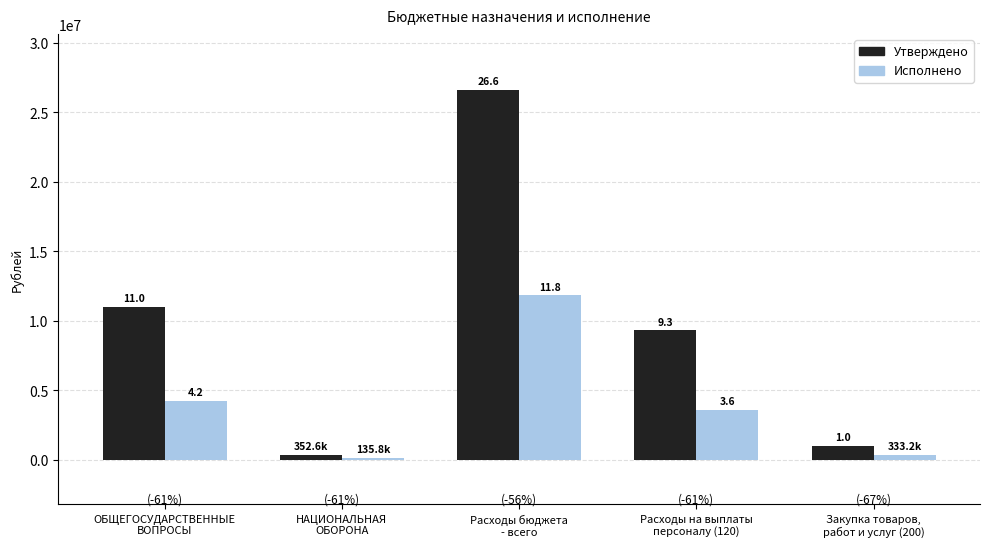

What value does the Исполнено series have at Расходы на выплаты
персоналу (120)?

3606108.0